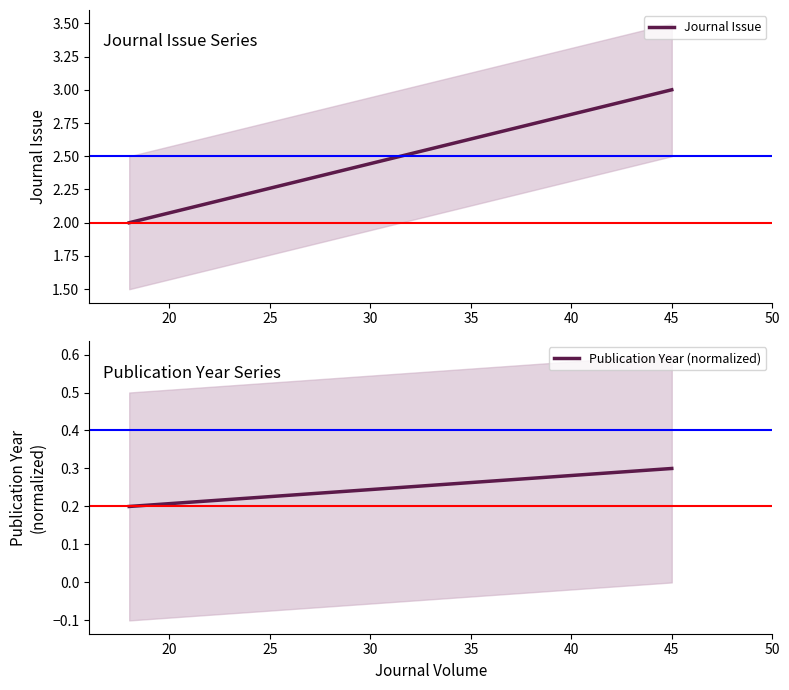

What is the spread (max minus min) of values at 20?

1.8